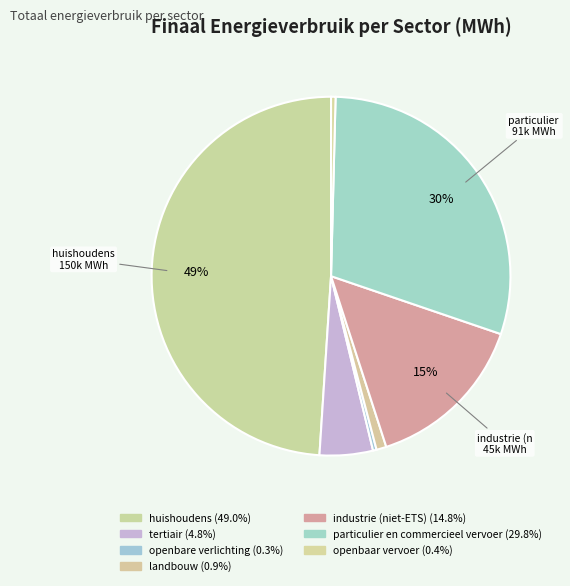

How many segments does this pie chart have?

7